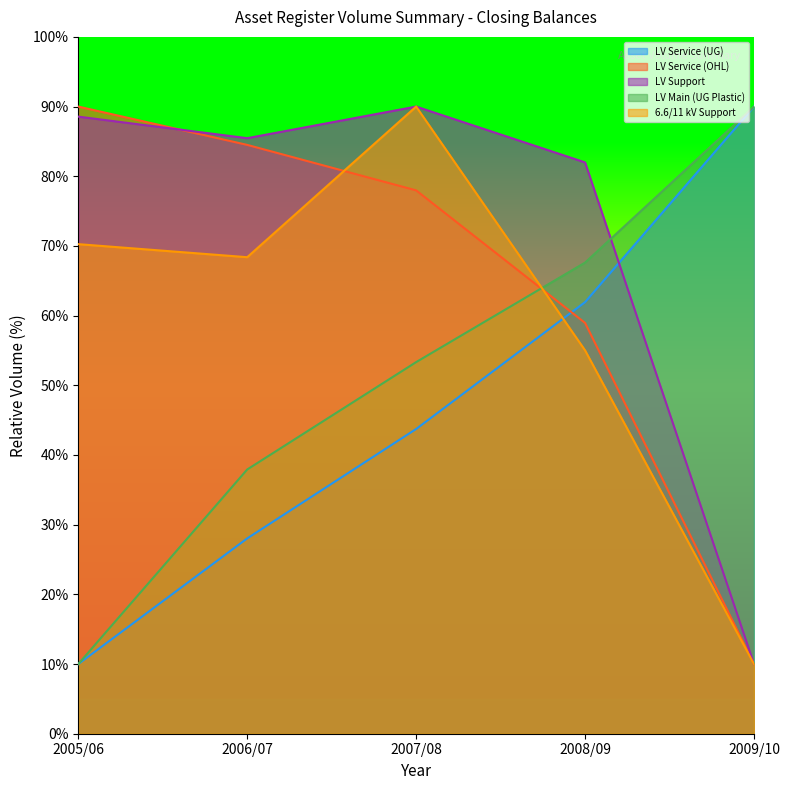

What is the maximum value for LV Service (UG)?

90.0